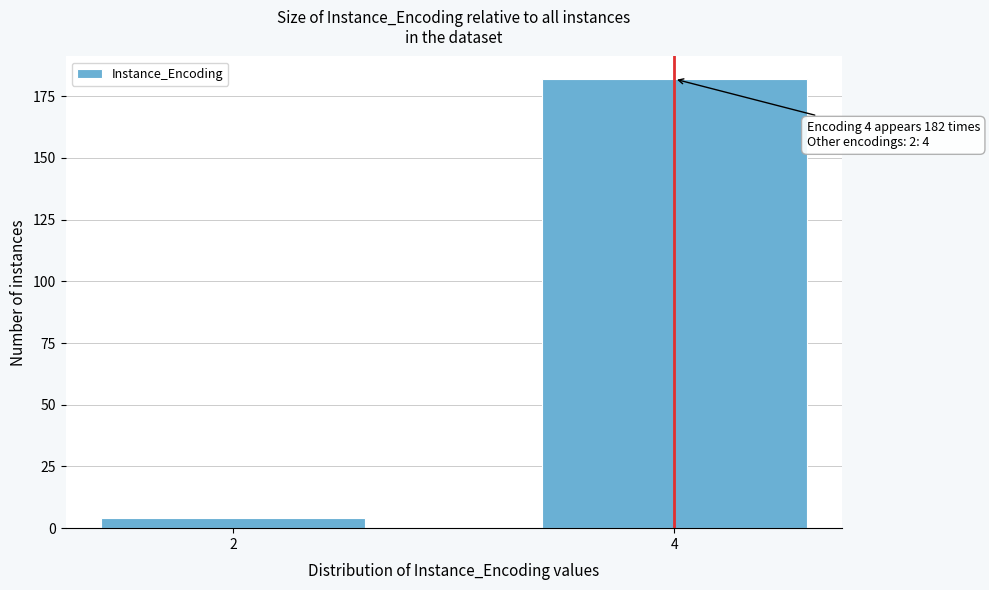

Reading left to right, list all the values displayed in this chart.

4	182